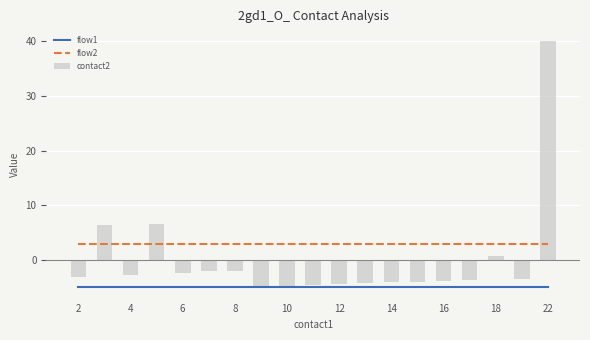

Which series has the largest total across all categories?

flow2